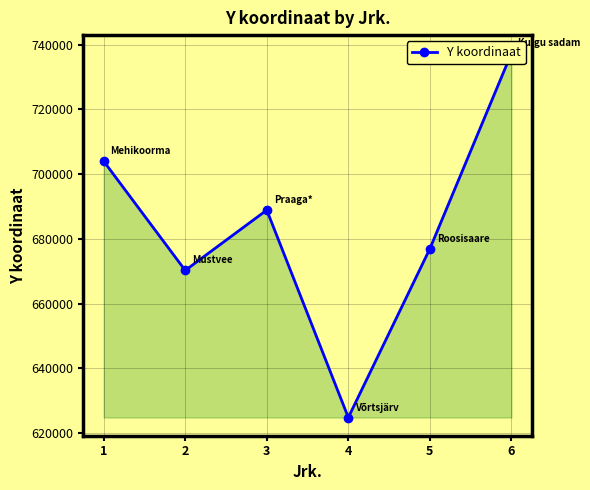

Rank the categories by value from lowest to highest.

4, 2, 5, 3, 1, 6